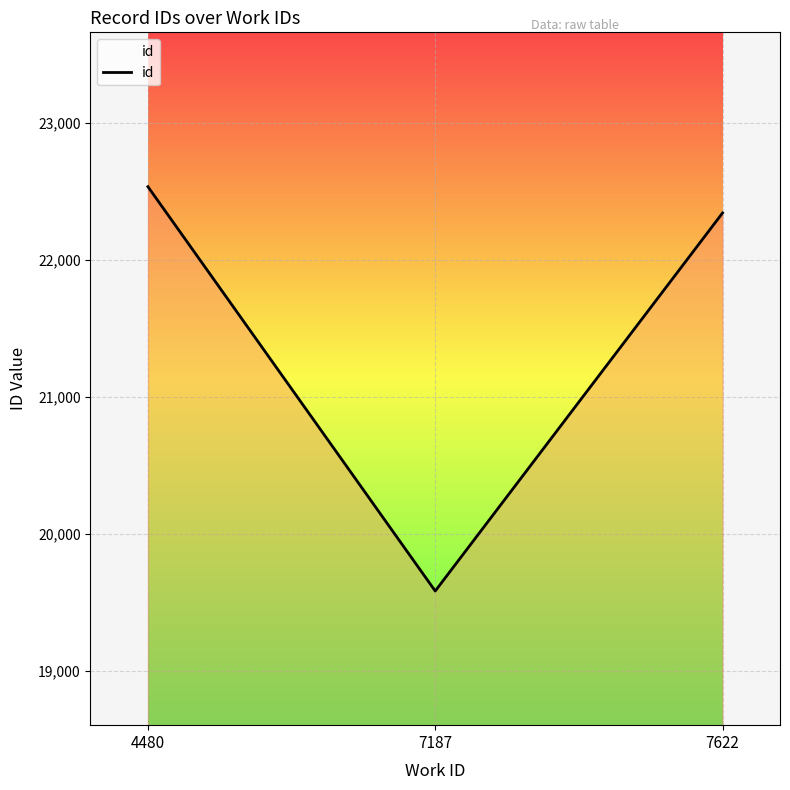

How many categories are shown in the chart?

3